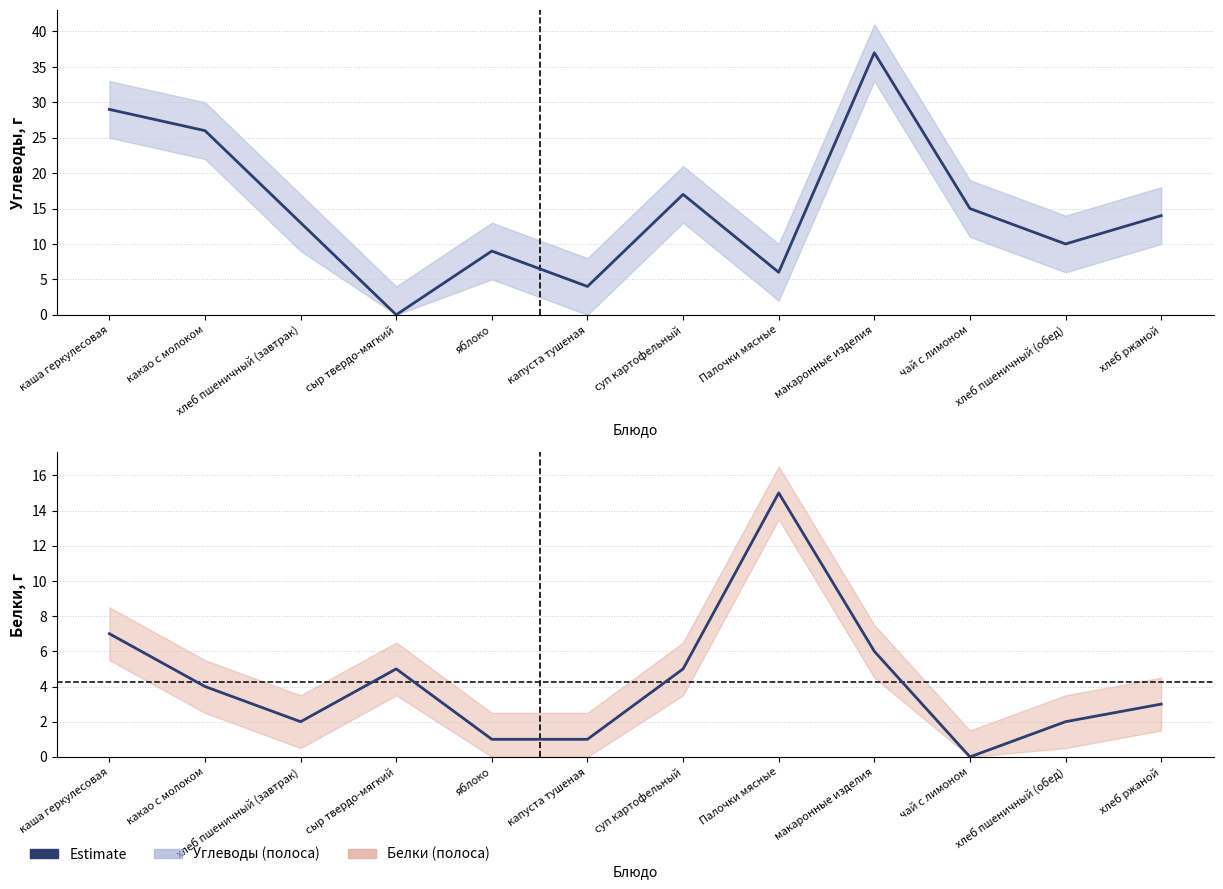

What is the difference between the Углеводы values at макаронные изделия and яблоко?

28